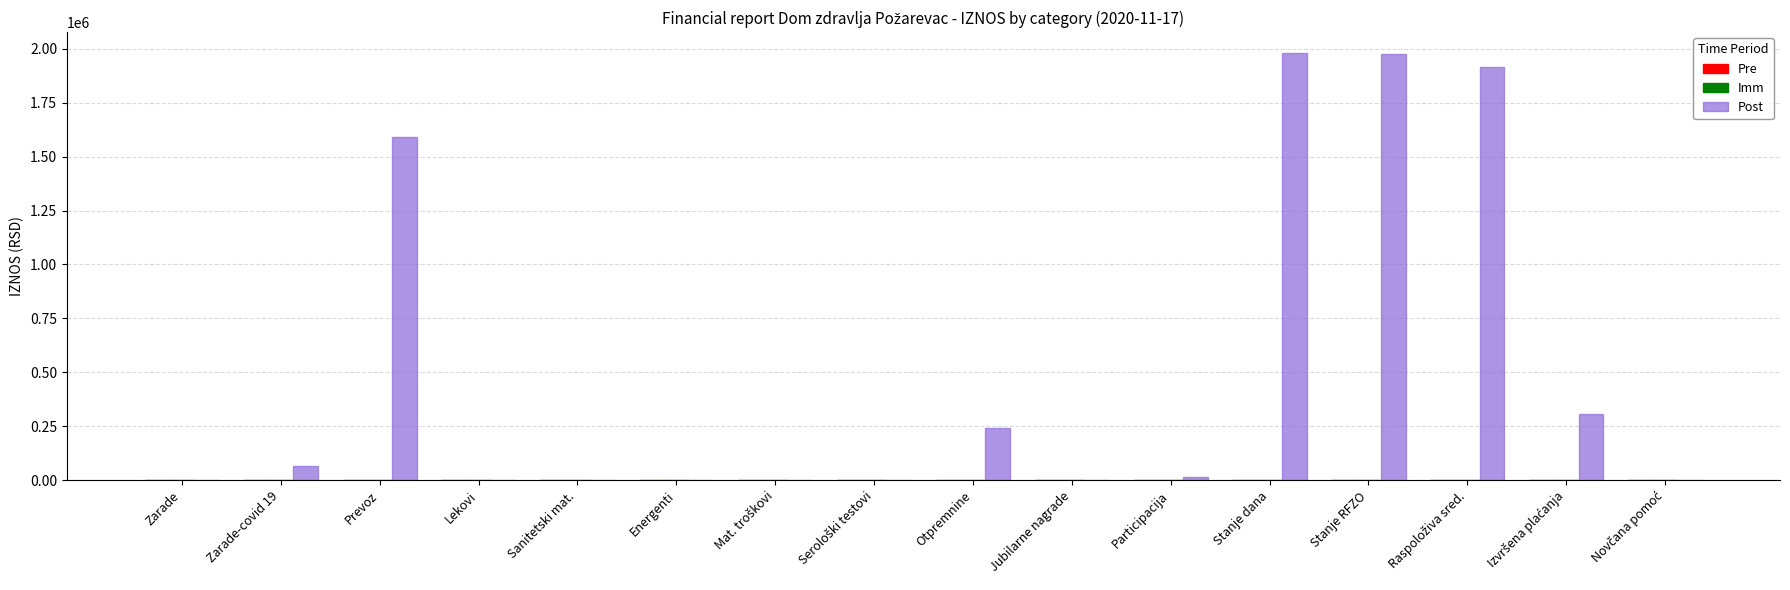

The chart shows a value of 3415614.7 at Stanje RFZO. True or false?

False